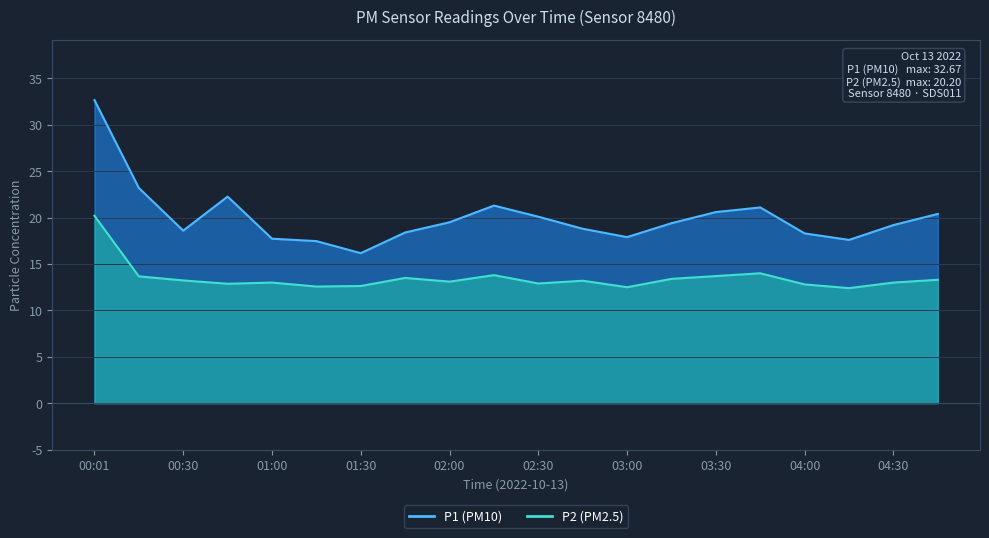

Where is the first local maximum for P2?

01:00